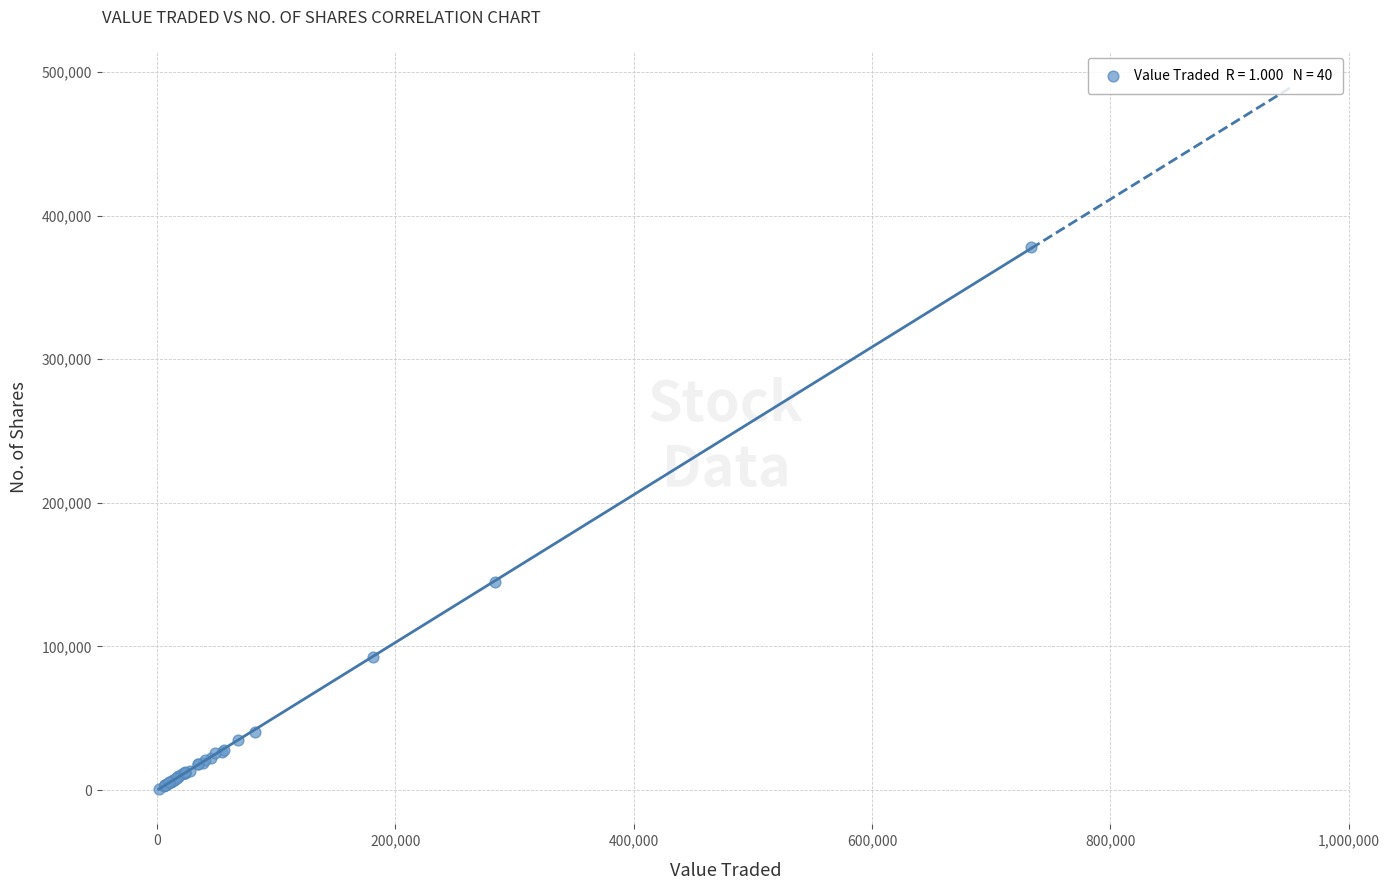

What Y value in the scatter plot is closest to 189384?

144976